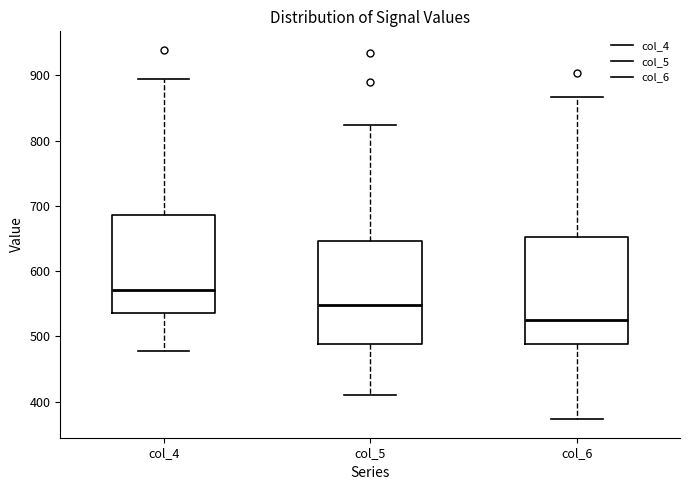

Reading left to right, read every box against the y-axis: the position of its median line, the range the box covers, and the ends of its whiskers. The values are not printed on the chart, so give them approximately, as read against the axis.

col_4: median 570, box 540 to 690, whiskers 480 to 890
col_5: median 550, box 490 to 650, whiskers 410 to 820
col_6: median 530, box 490 to 650, whiskers 370 to 870